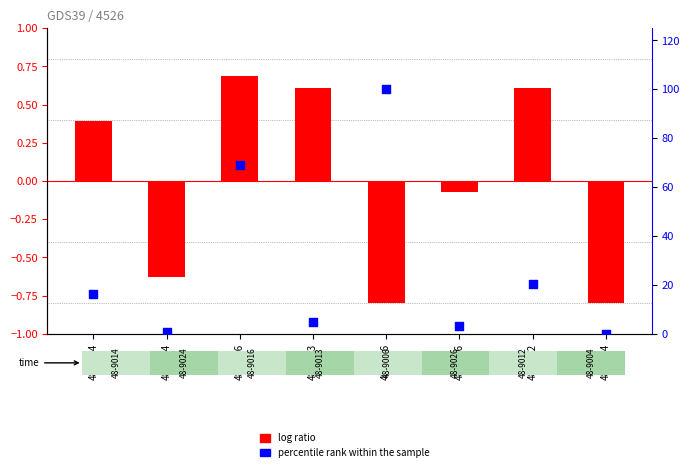

Which series contains the highest Y value?

percentile rank within the sample